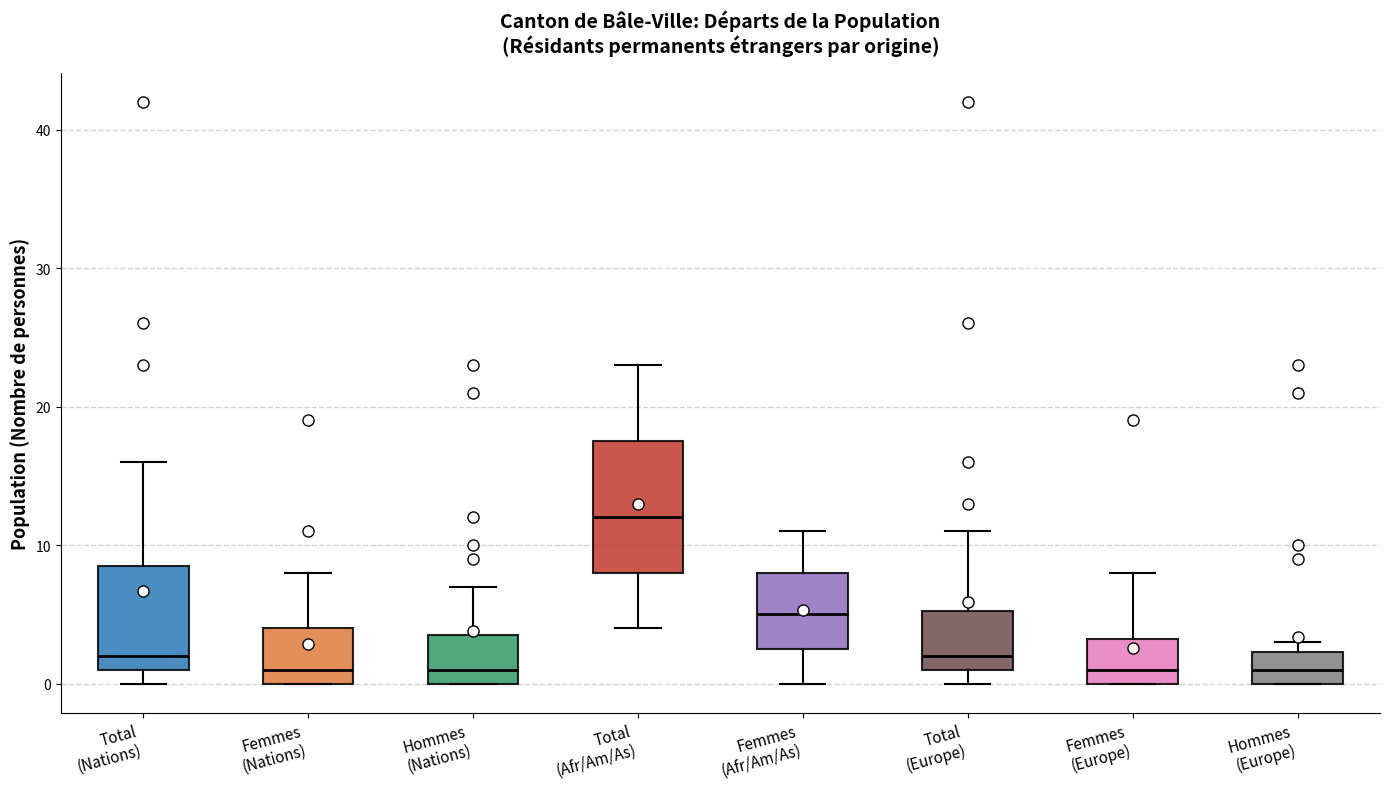

Reading left to right, read every box against the y-axis: the position of its median line, the range the box covers, and the ends of its whiskers. The values are not printed on the chart, so give them approximately, as read against the axis.

Total (Nations): median 2, box 1 to 9, whiskers 0 to 16
Femmes (Nations): median 1, box 0 to 4, whiskers 0 to 8
Hommes (Nations): median 1, box 0 to 4, whiskers 0 to 7
Total (Afr/Am/As): median 12, box 8 to 18, whiskers 4 to 23
Femmes (Afr/Am/As): median 5, box 3 to 8, whiskers 0 to 11
Total (Europe): median 2, box 1 to 5, whiskers 0 to 11
Femmes (Europe): median 1, box 0 to 3, whiskers 0 to 8
Hommes (Europe): median 1, box 0 to 2, whiskers 0 to 3